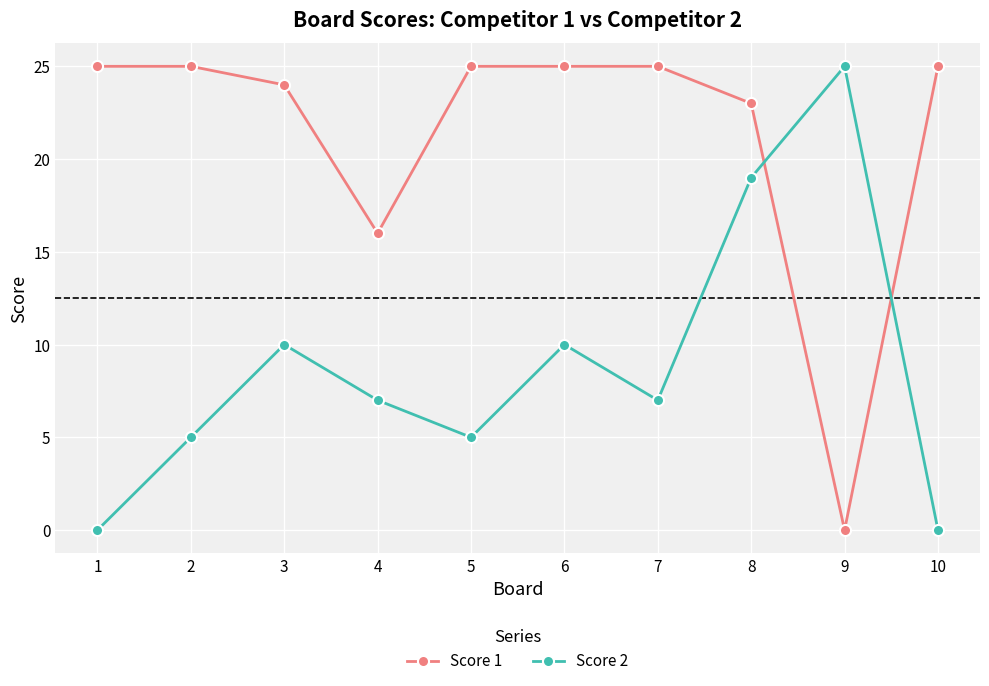

Read the Score 1 value at 4, to the nearest 5.

15